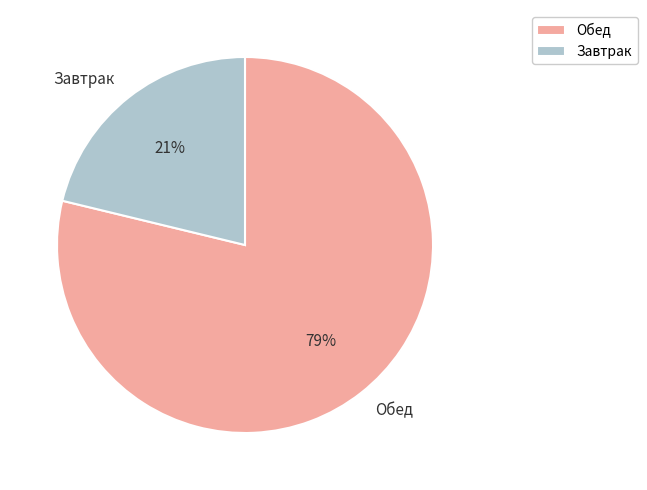

What is the majority slice?

Обед